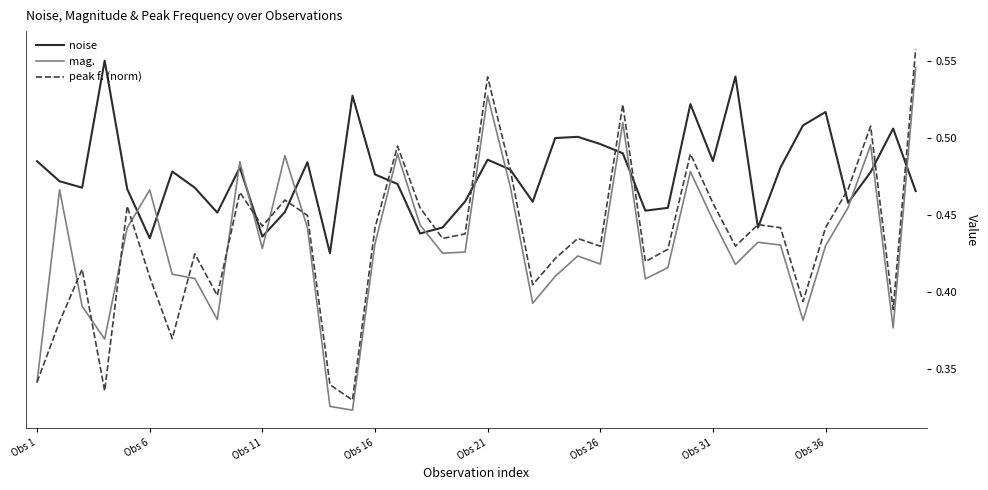

Which series ends up on top after the final intersection of peak f. (norm) and noise?

peak f. (norm)